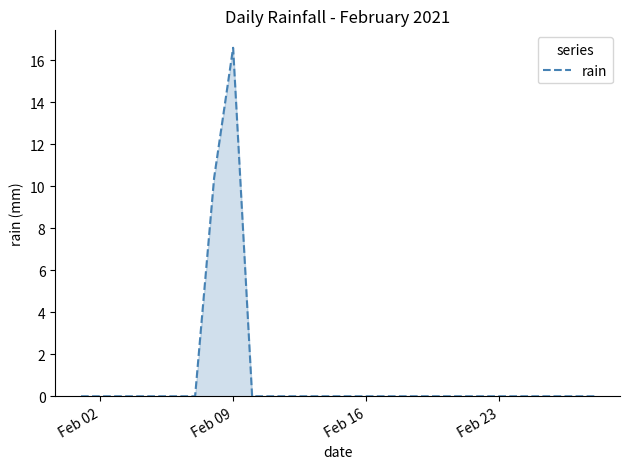

What is the difference between the maximum and minimum values?

16.6